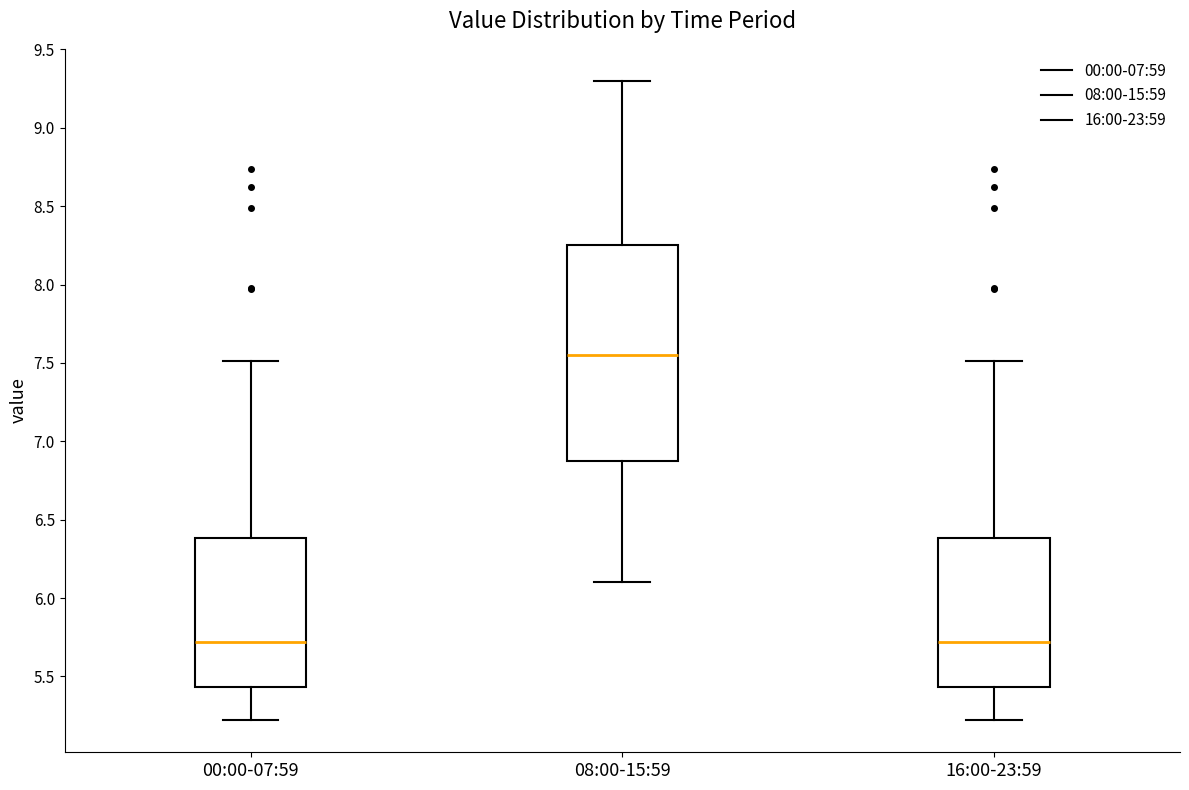

Reading left to right, read every box against the y-axis: the position of its median line, the range the box covers, and the ends of its whiskers. The values are not printed on the chart, so give them approximately, as read against the axis.

00:00-07:59: median 5.70, box 5.45 to 6.40, whiskers 5.20 to 7.50
08:00-15:59: median 7.55, box 6.90 to 8.25, whiskers 6.10 to 9.30
16:00-23:59: median 5.70, box 5.45 to 6.40, whiskers 5.20 to 7.50